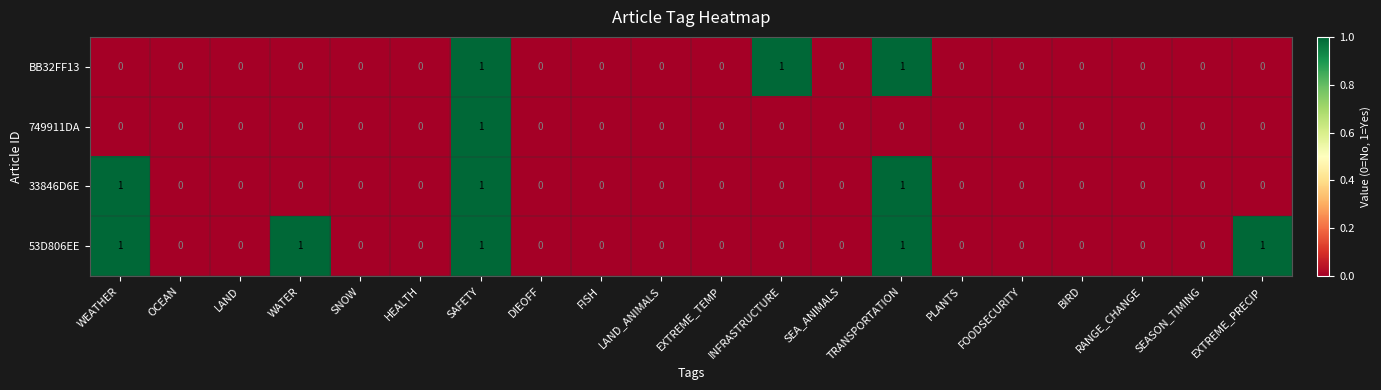

The value of 53D806EE at SAFETY is 1. True or false?

True